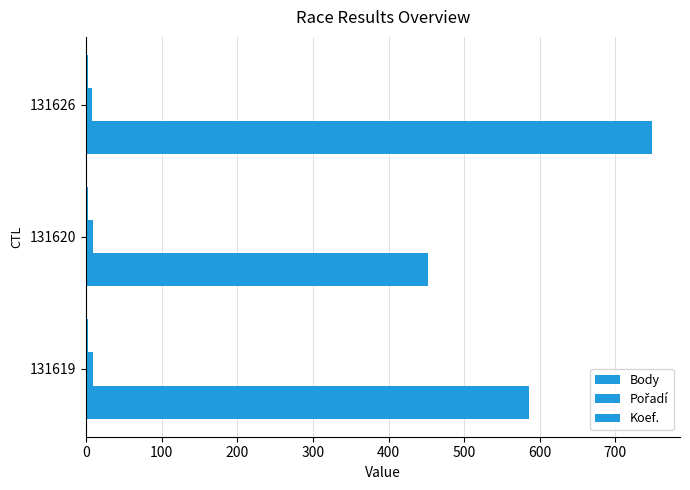

How many data points does each series have?

3